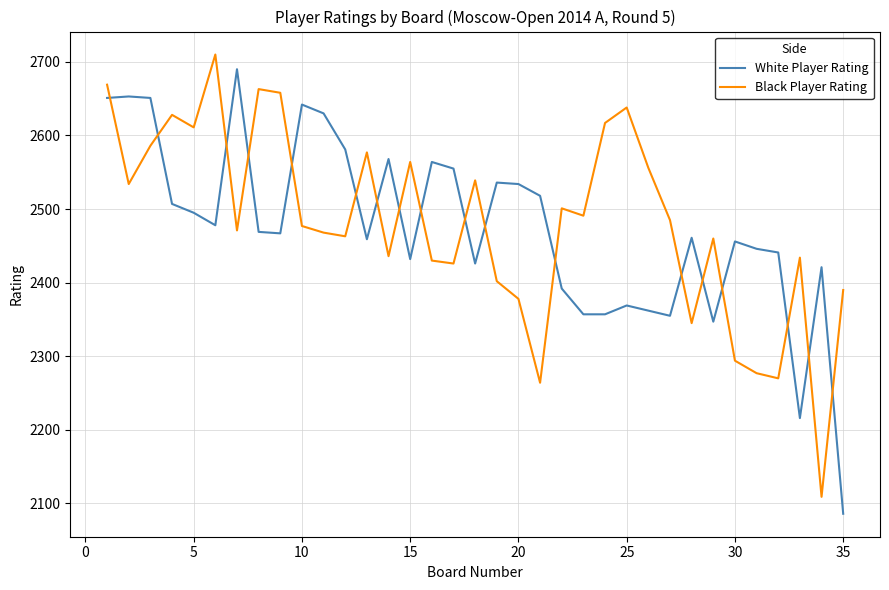

What is the difference between the maximum and minimum values in the Black Player Rating series?

601